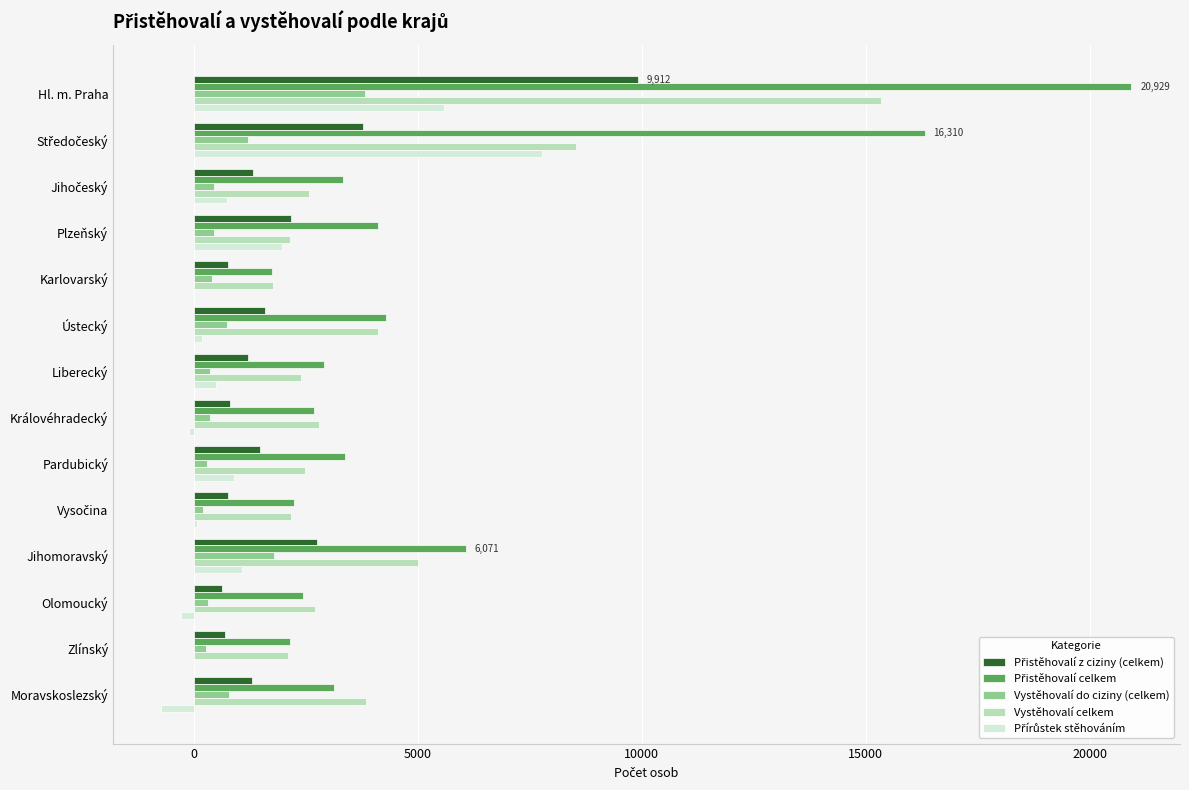

At which category is the sum across all series the highest?

Hl. m. Praha